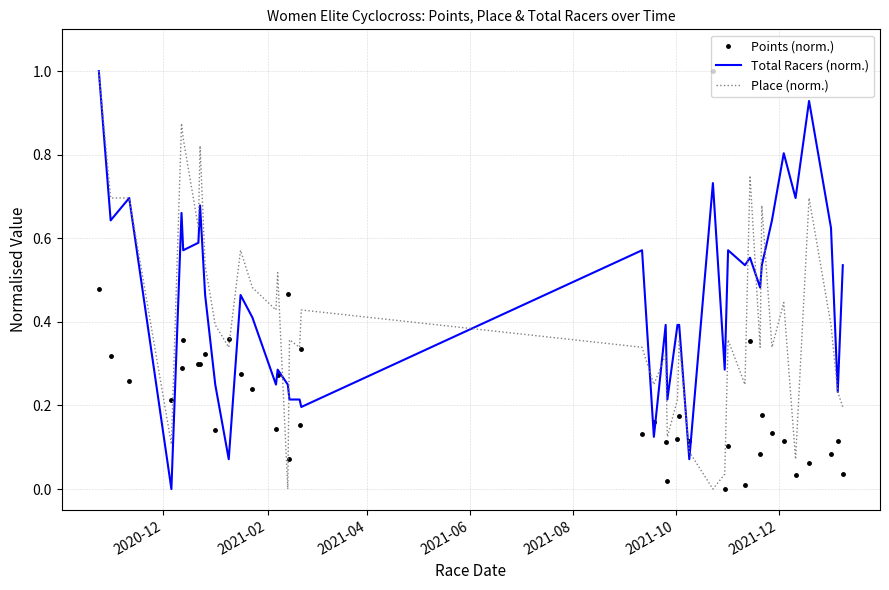

True or false: Total Racers (norm.) and Points (norm.) cross at least once.

True